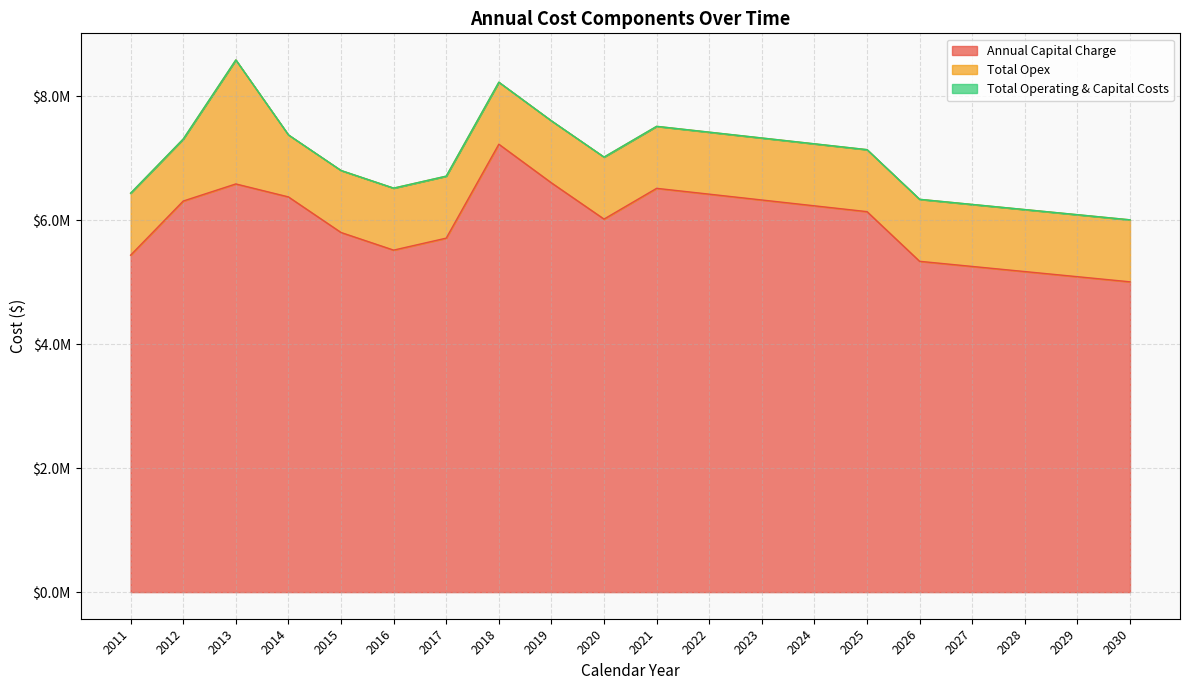

Rank the categories by Total Operating & Capital Costs value from lowest to highest.

2030, 2029, 2028, 2027, 2026, 2011, 2016, 2017, 2015, 2020, 2025, 2024, 2012, 2023, 2014, 2022, 2021, 2019, 2018, 2013